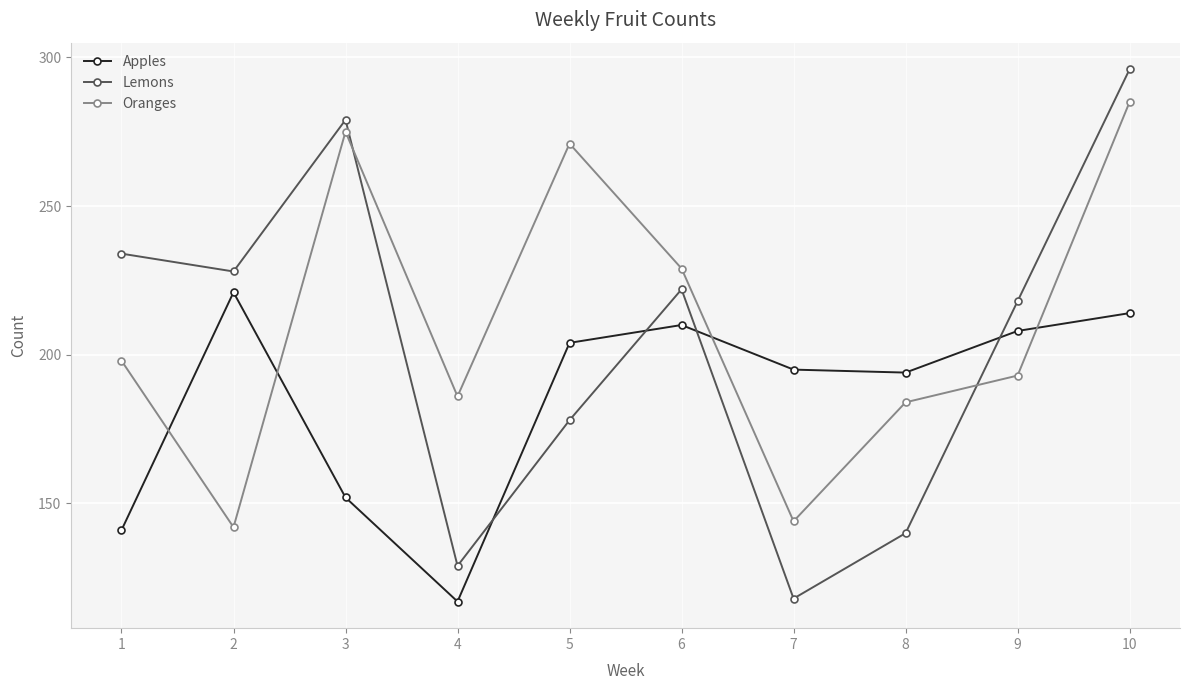

What is the value of the Oranges point at the 3rd from the left?

275